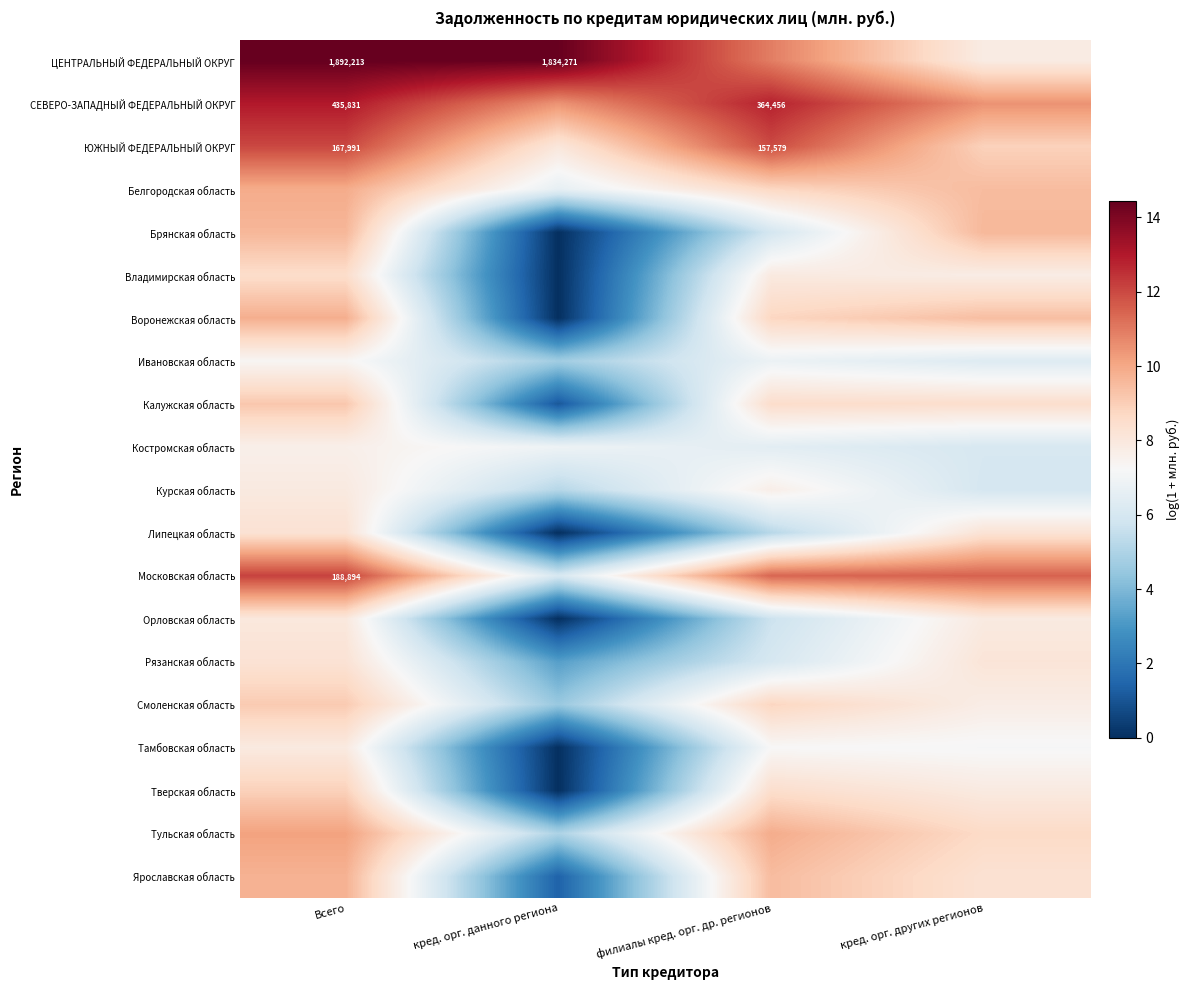

Which label corresponds to the largest value in the chart?

Всего